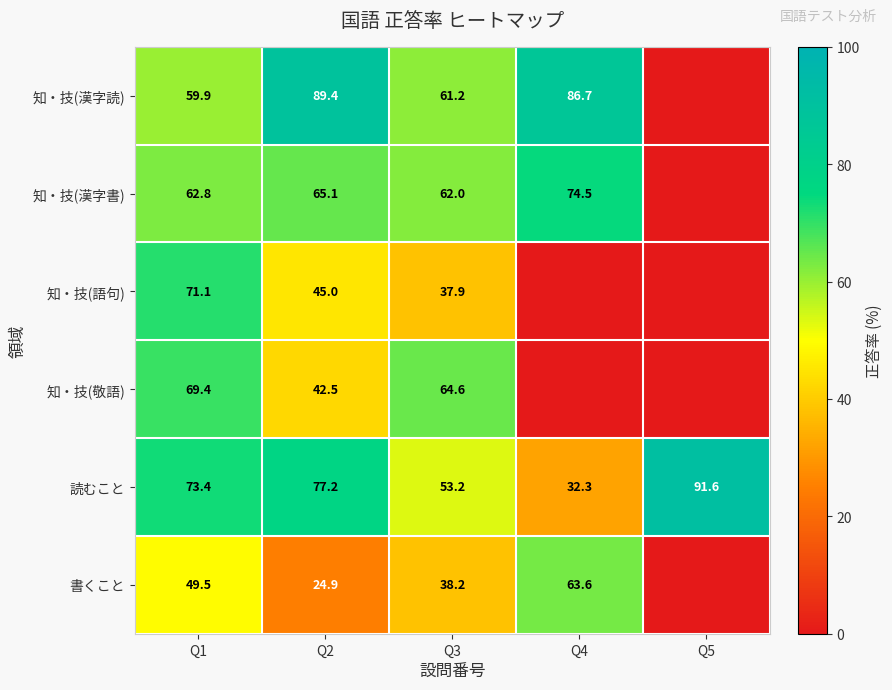

How many values in the 読むこと series exceed 73?

3